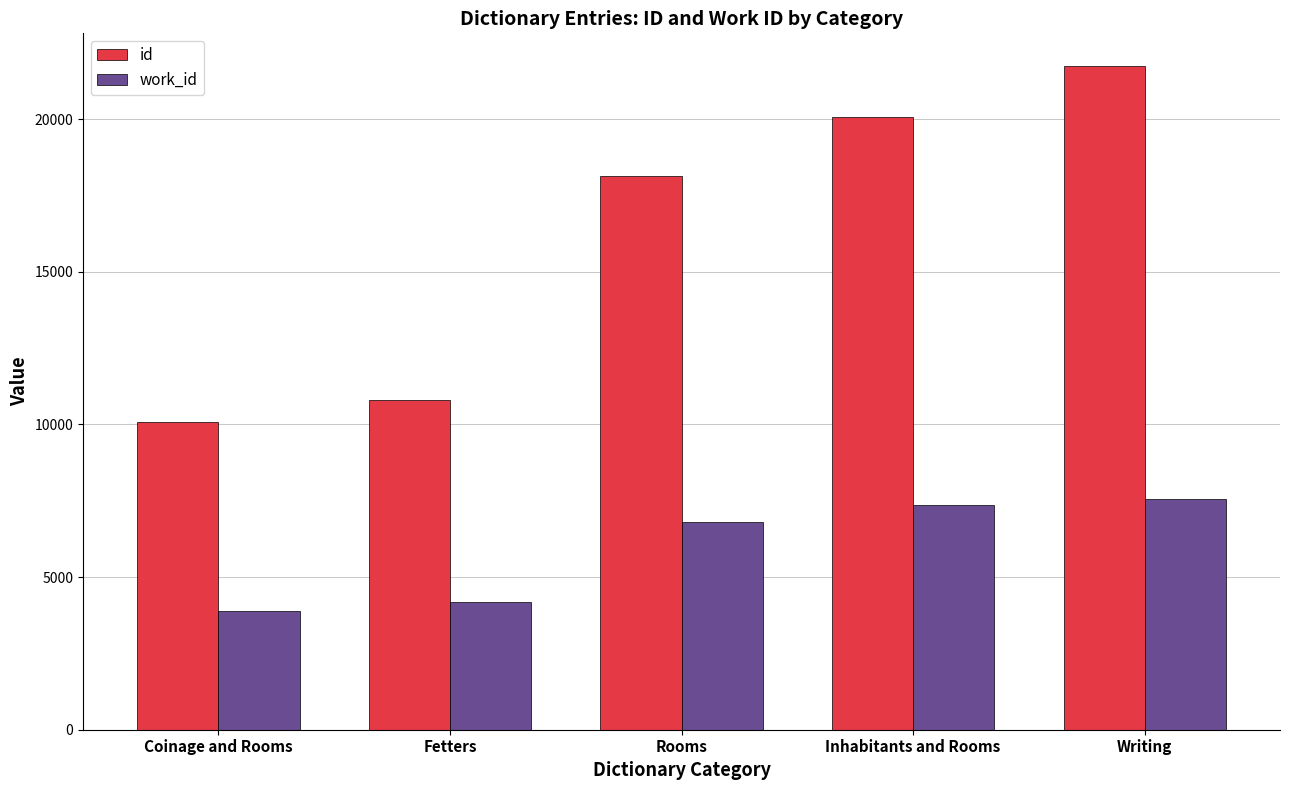

Which series has the largest range (max minus min)?

id